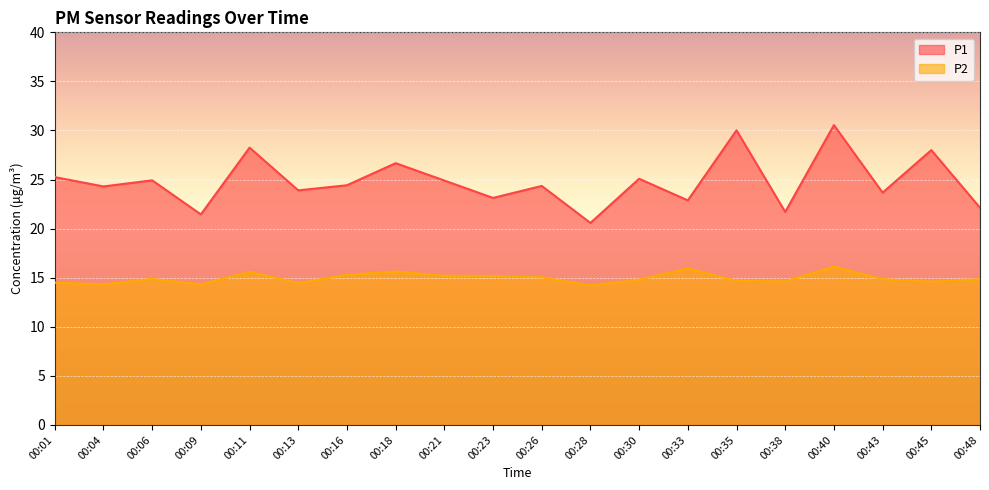

At which label does P2 reach its minimum?

00:28